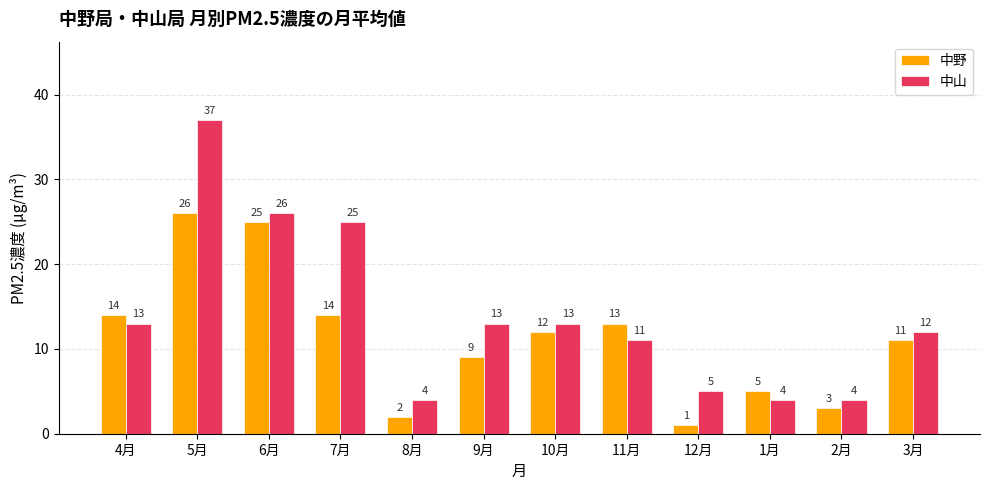

What is the sum of the 中山 values at 6月 and 9月?

39